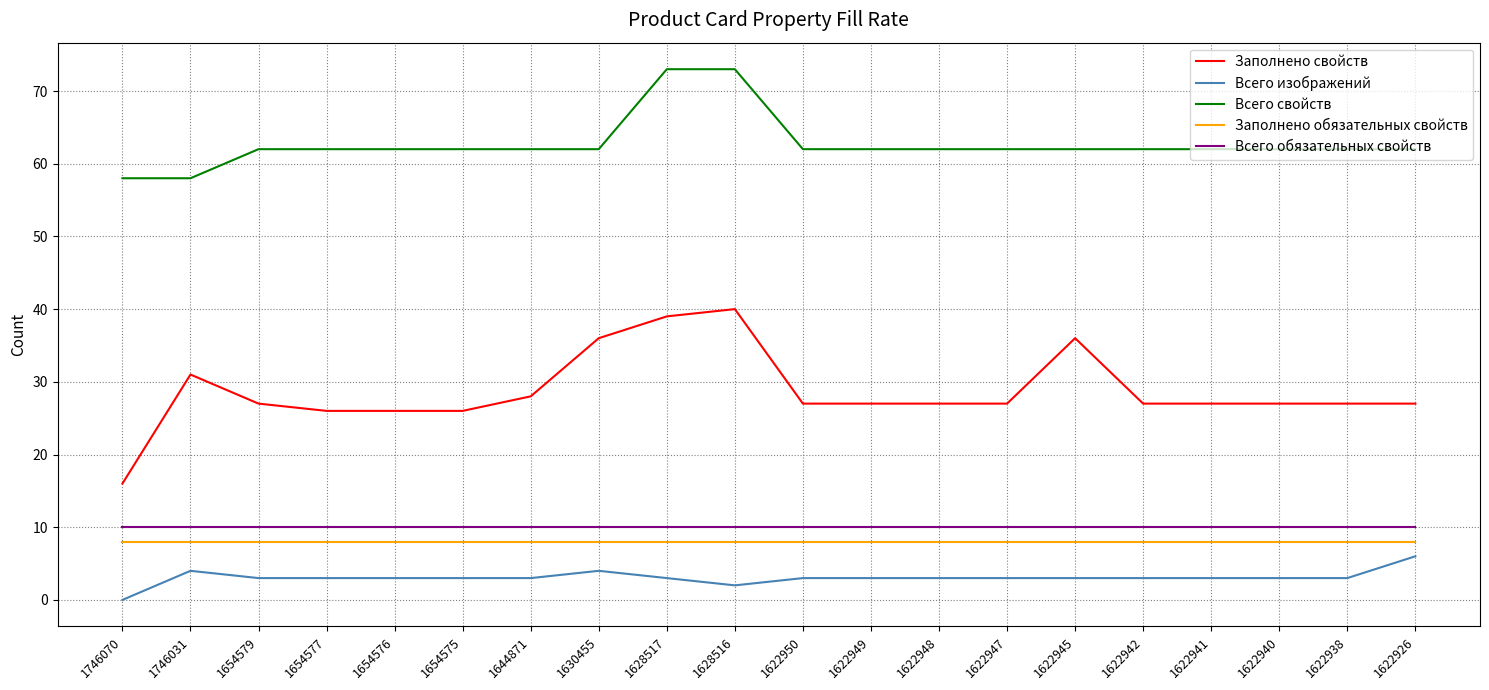

Is the value of Всего обязательных свойств at 1654576 greater than the value of Всего свойств at 1654575?

No